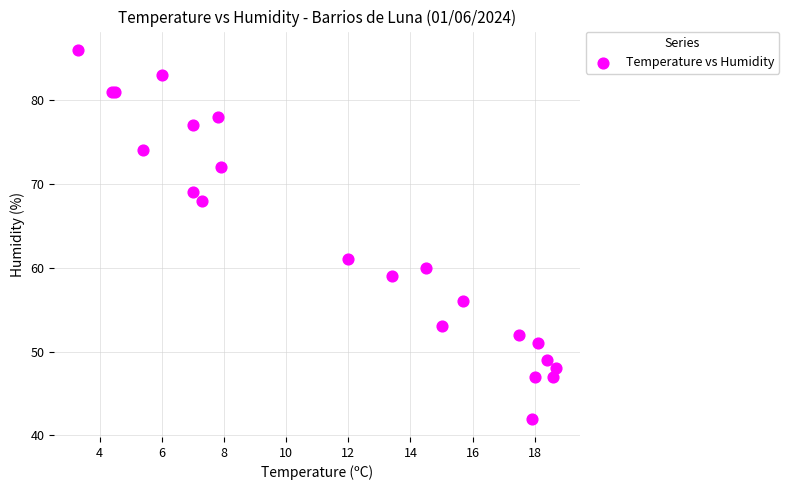

What Y value in the scatter plot is closest to 64?

61